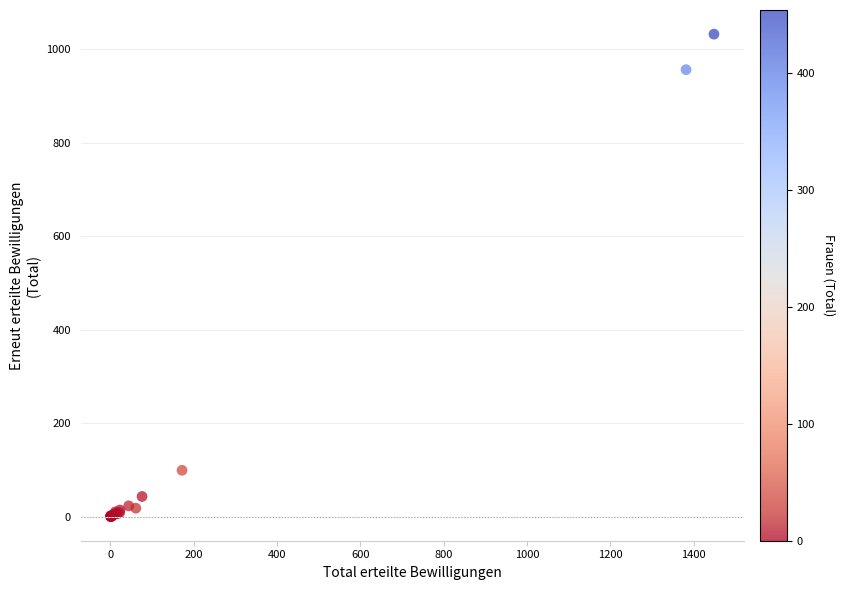

What Y value in the scatter plot is closest to 516?

99